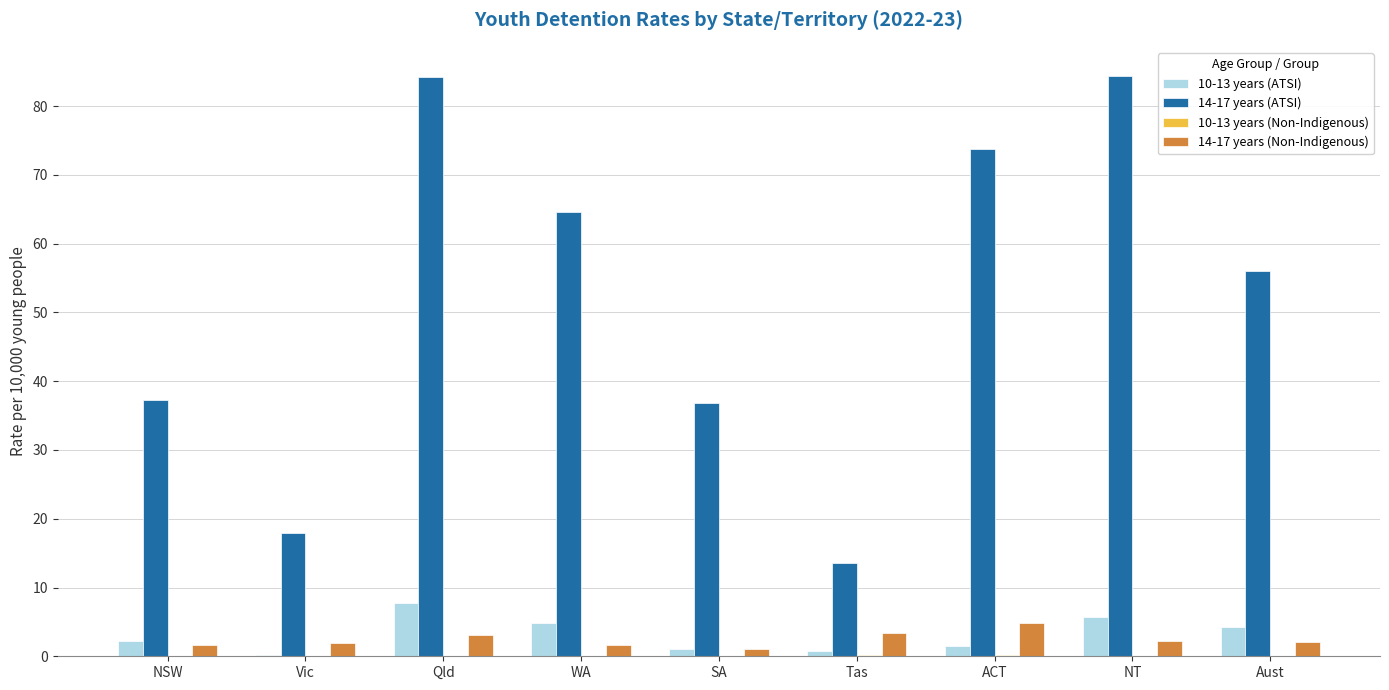

What is the approximate value of 10-13 years (ATSI) at Tas?

0.8